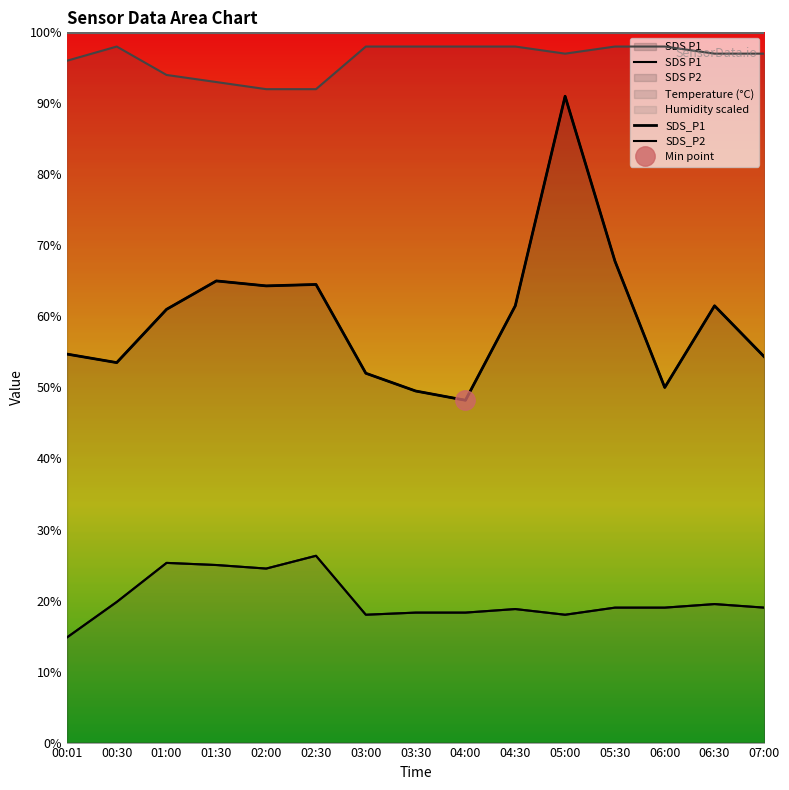

What is the highest value of the Temp series?

9.8